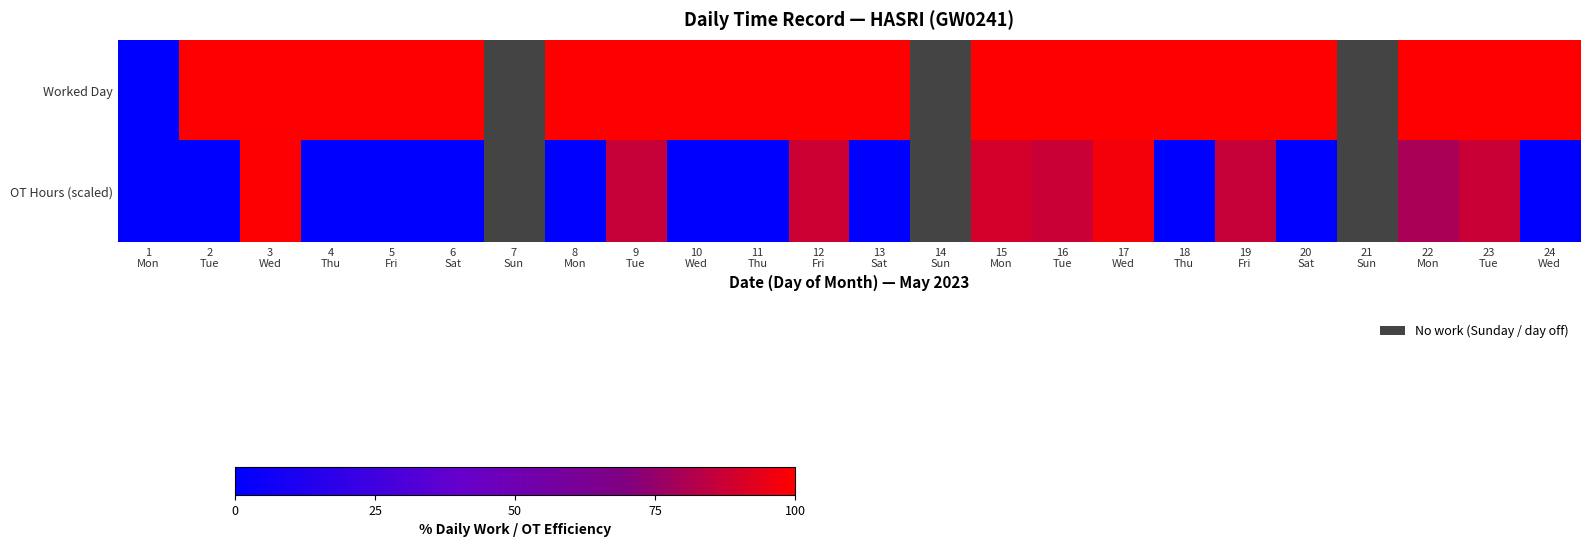

Which category has the highest value in the OT Hours (scaled) series?

3 Wed